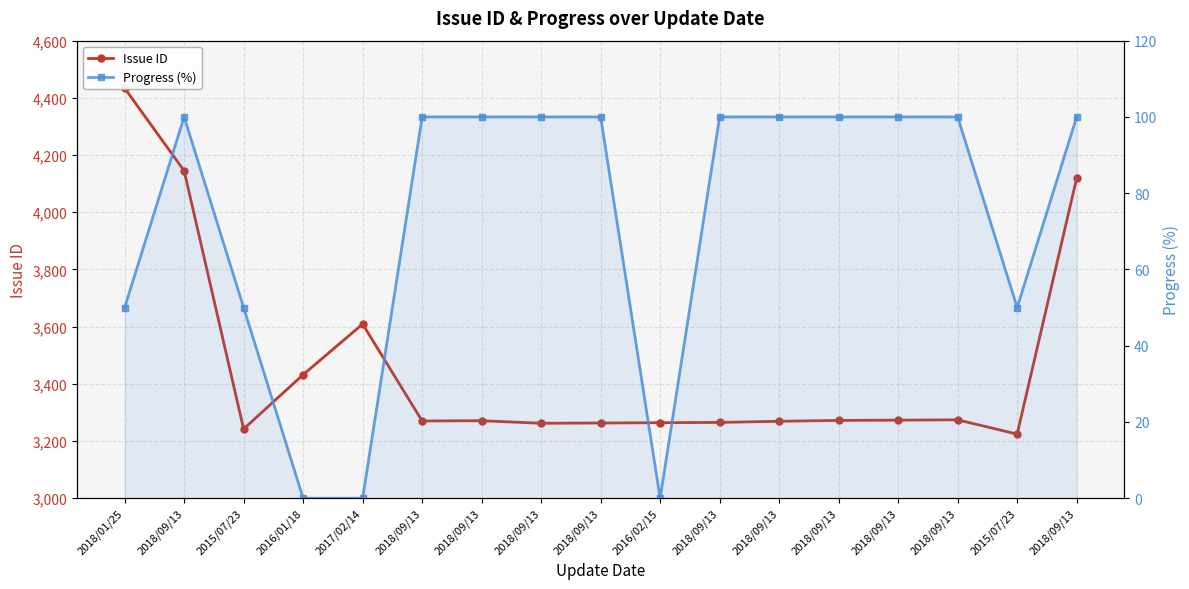

What is the average value of the Issue ID series?

3464